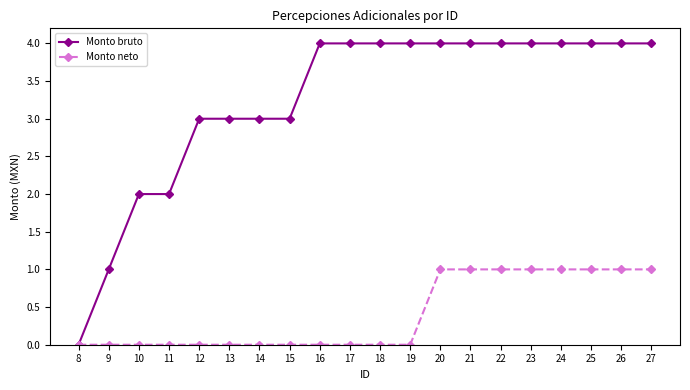

Reading right to left, extract all data points from this chart.

Monto bruto: 27=4	26=4	25=4	24=4	23=4	22=4	21=4	20=4	19=4	18=4	17=4	16=4	15=3	14=3	13=3	12=3	11=2	10=2	9=1	8=0
Monto neto: 27=1	26=1	25=1	24=1	23=1	22=1	21=1	20=1	19=0	18=0	17=0	16=0	15=0	14=0	13=0	12=0	11=0	10=0	9=0	8=0